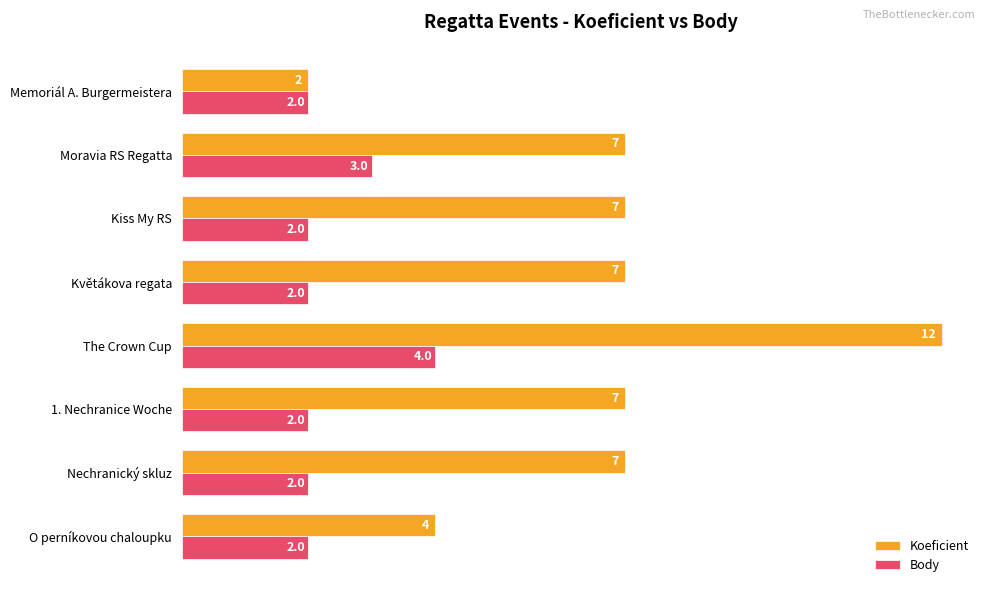

What are all the series names shown in the legend?

Koeficient, Body